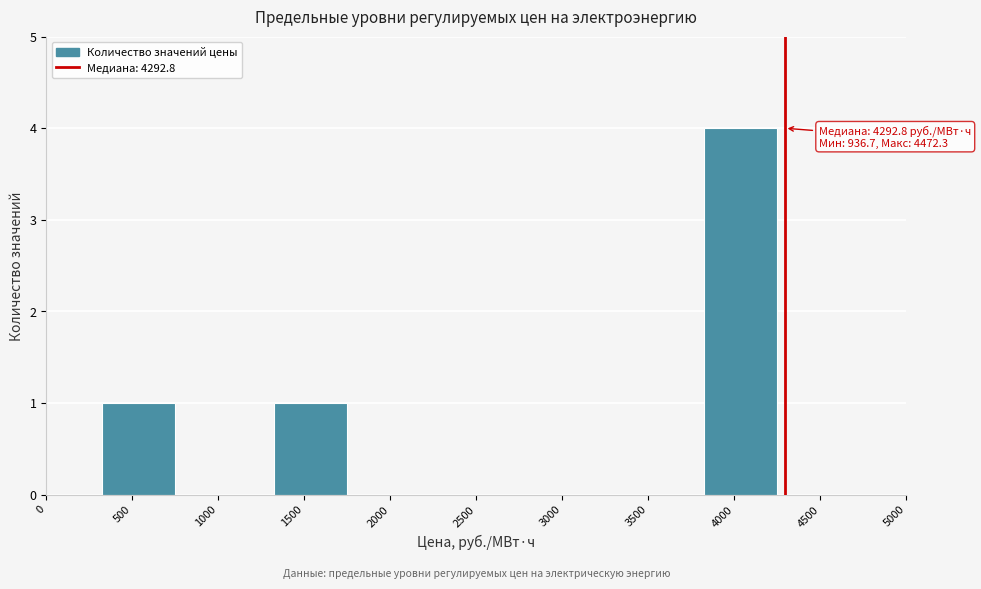

Reading right to left, extract all data points from this chart.

4500=0	4000=4	3500=0	3000=0	2500=0	2000=0	1500=1	1000=0	500=1	0=0